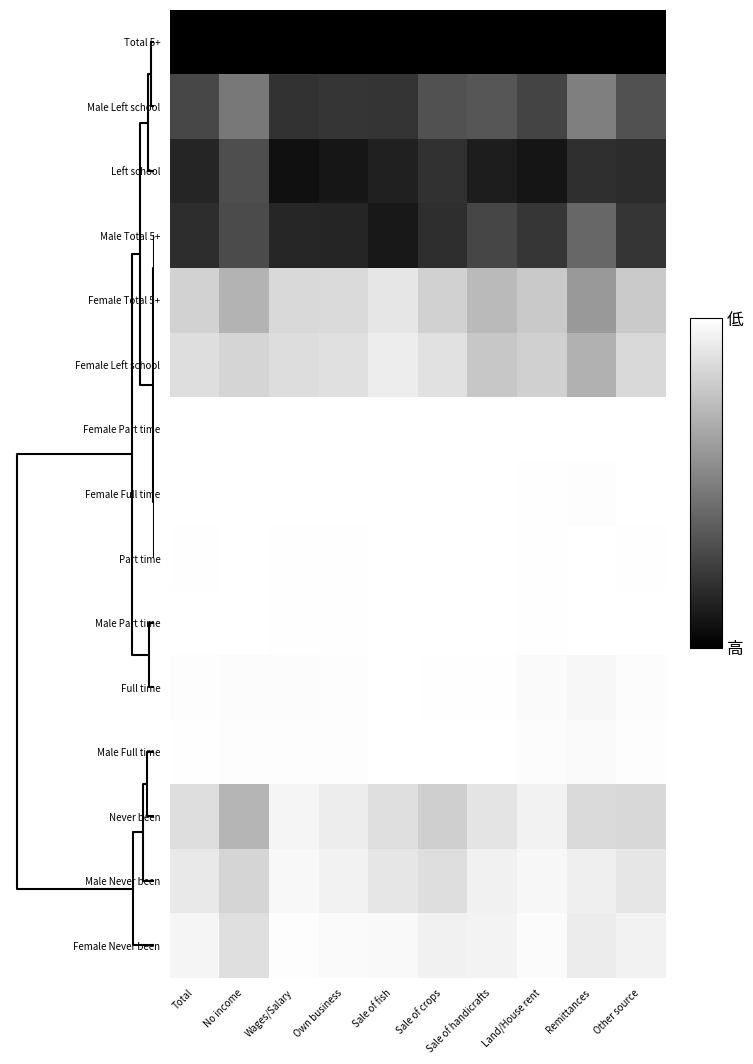

What is the maximum value shown in the chart?

1.0